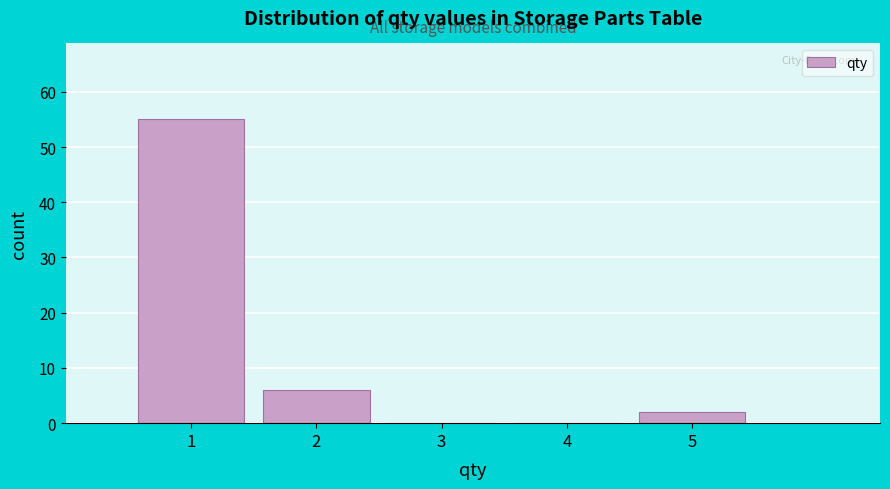

Reading left to right, transcribe this chart: for each bar, give the range it covers on the x-axis and its height. The values are not printed on the chart, so give them approximately, as read against the axis.

0.5 to 1.5: 55
1.5 to 2.5: 6
2.5 to 3.5: 0
3.5 to 4.5: 0
4.5 to 5.5: 2